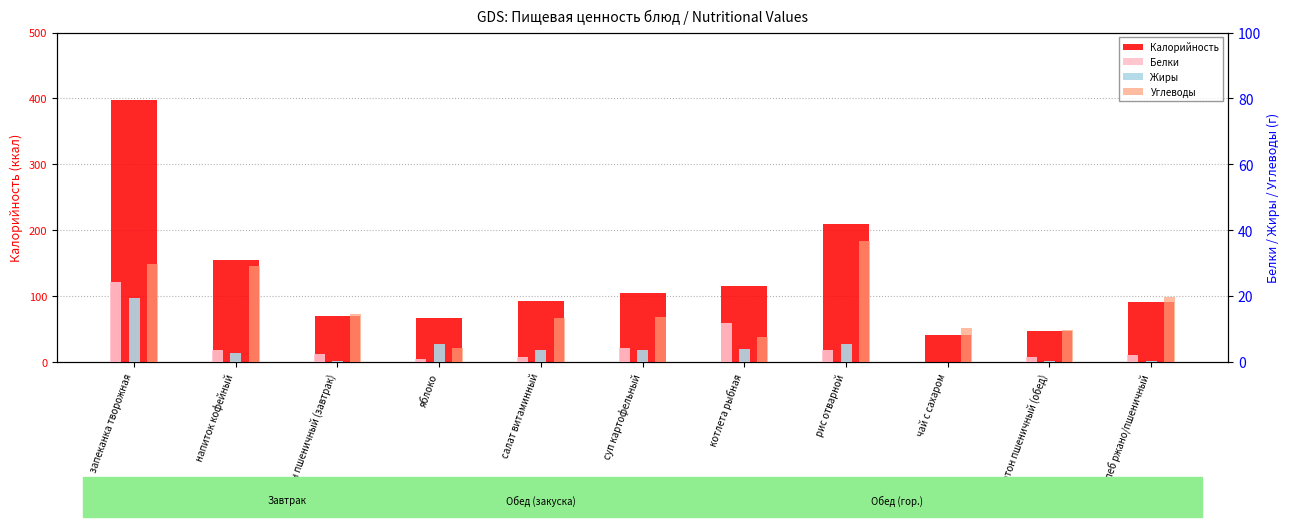

At which category is the sum across all series the highest?

запеканка творожная